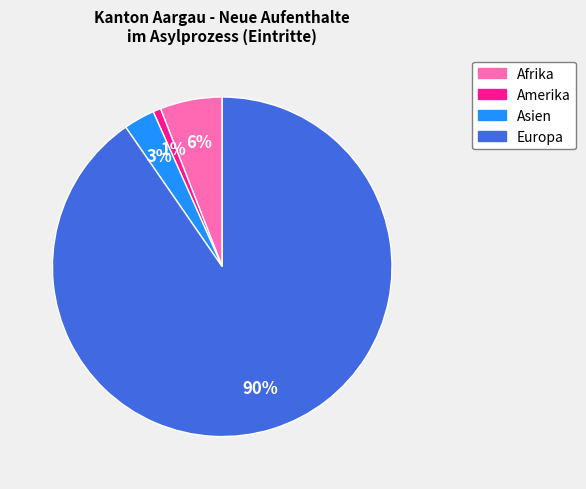

Which slice represents more than half of the pie?

Europa